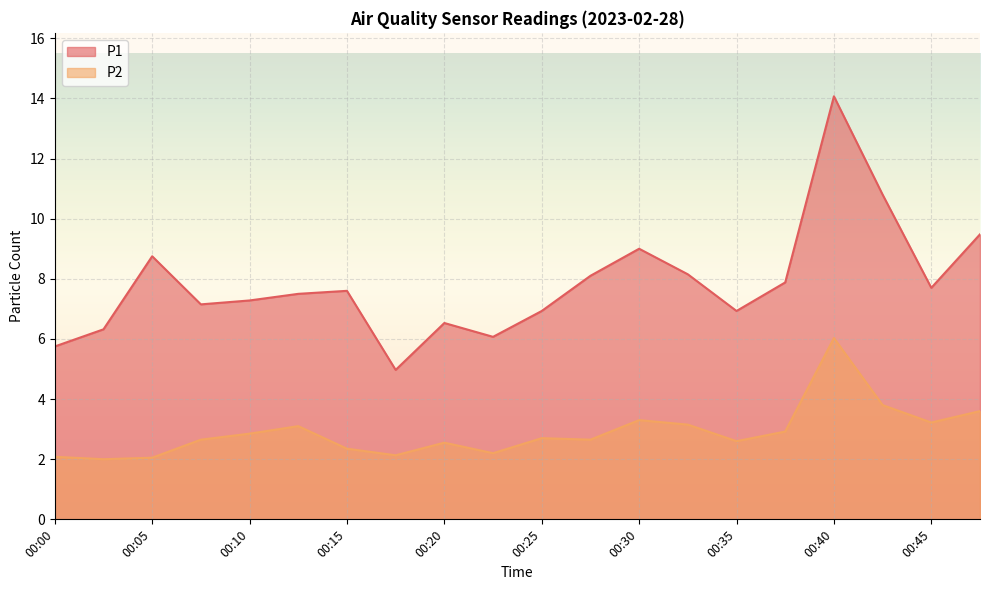

At 00:47, list the series in order from smallest to largest.

P2, P1